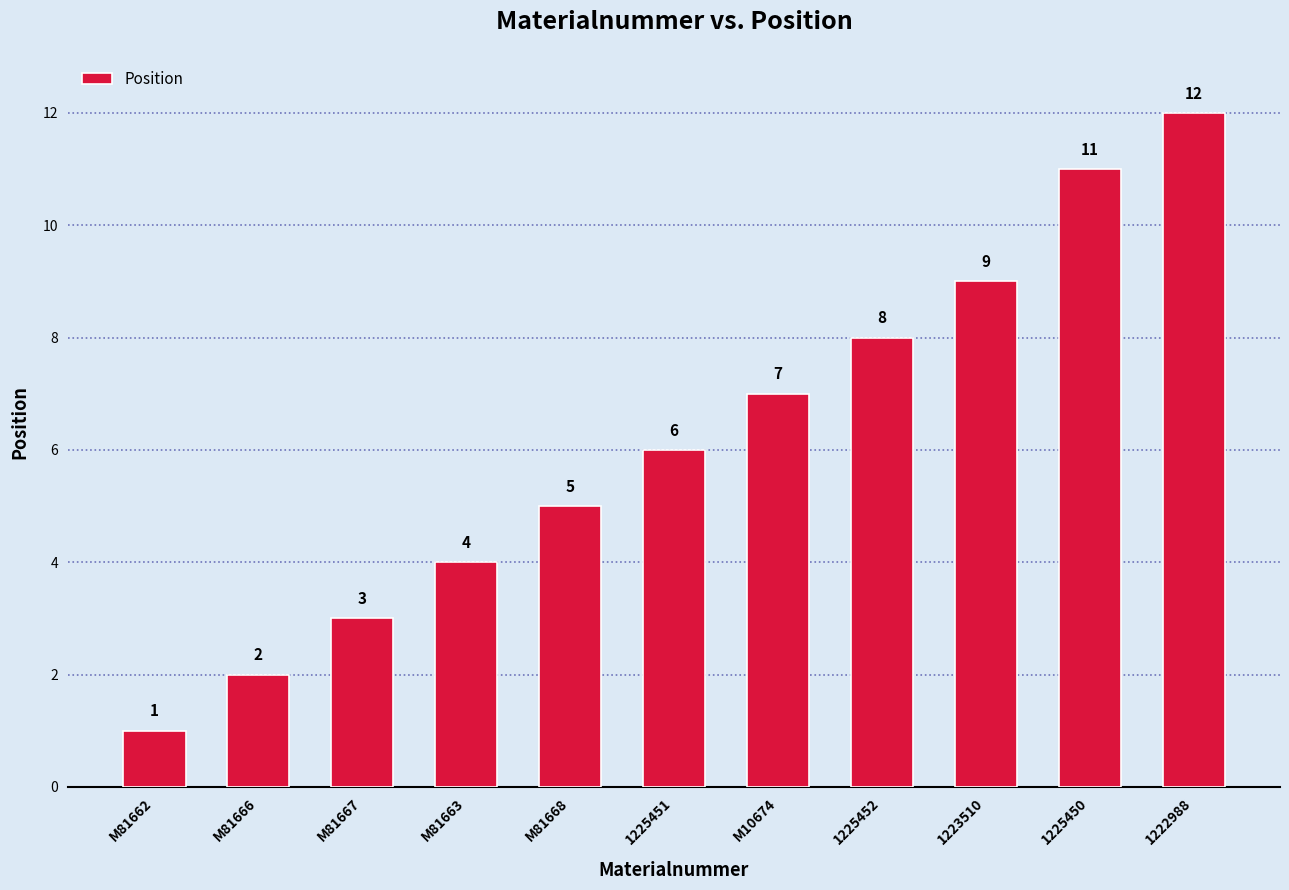

True or false: the data shows 12 at 1222988.

True